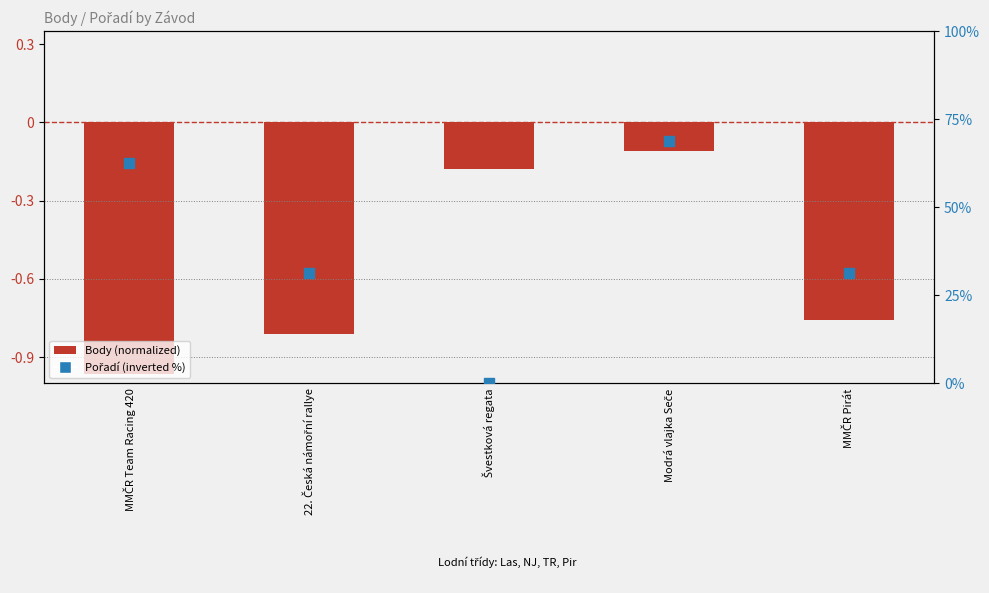

Which series contains the highest Y value?

Pořadí